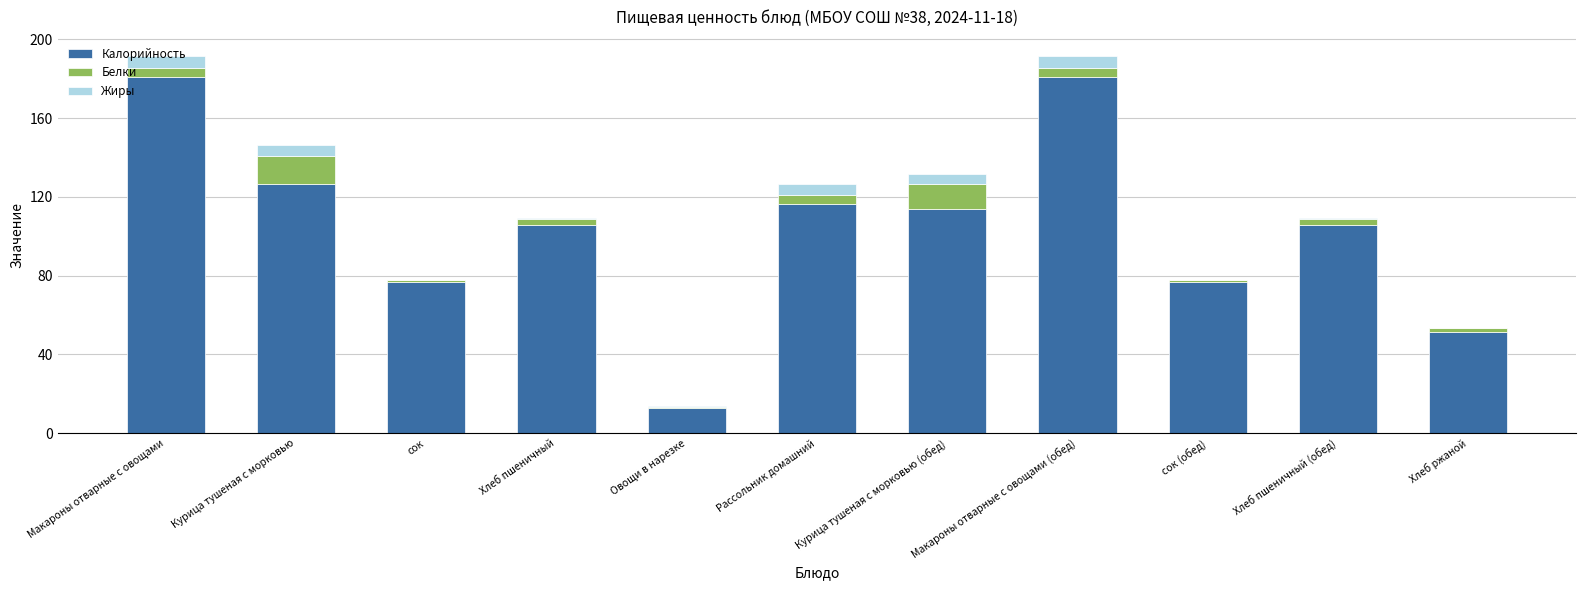

How many data points in Калорийность are above 105?

7